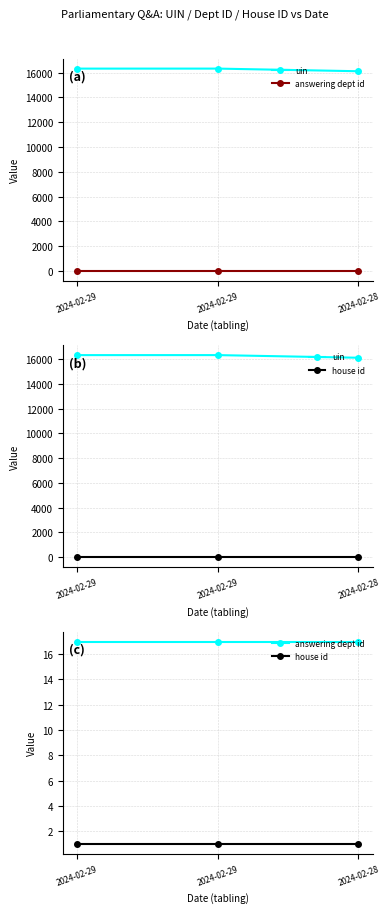

What is the total value across all series at 2024-02-28?

16127